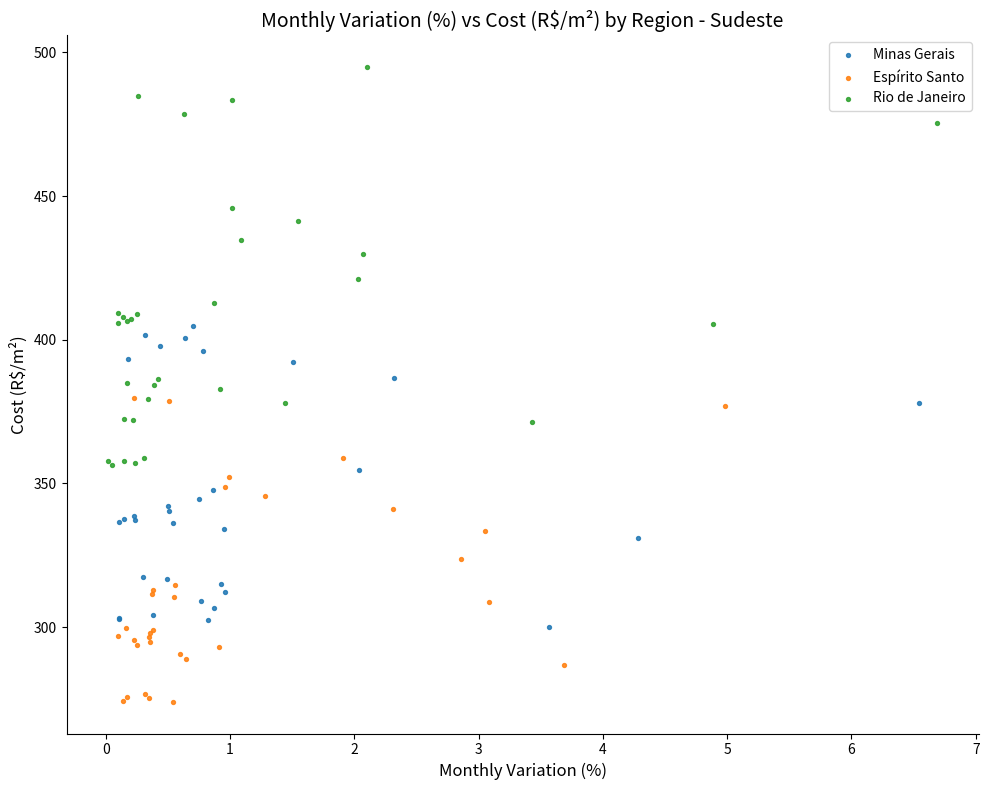

Which series has the largest Y range (max minus min)?

Rio de Janeiro